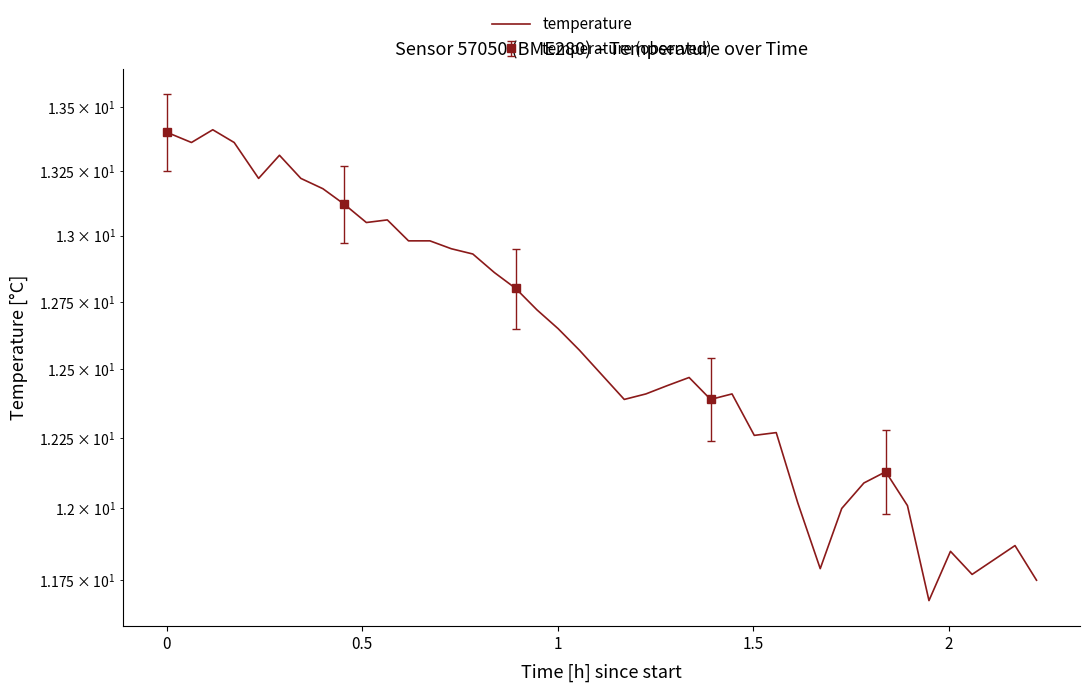

How many data points are less than 12?

7